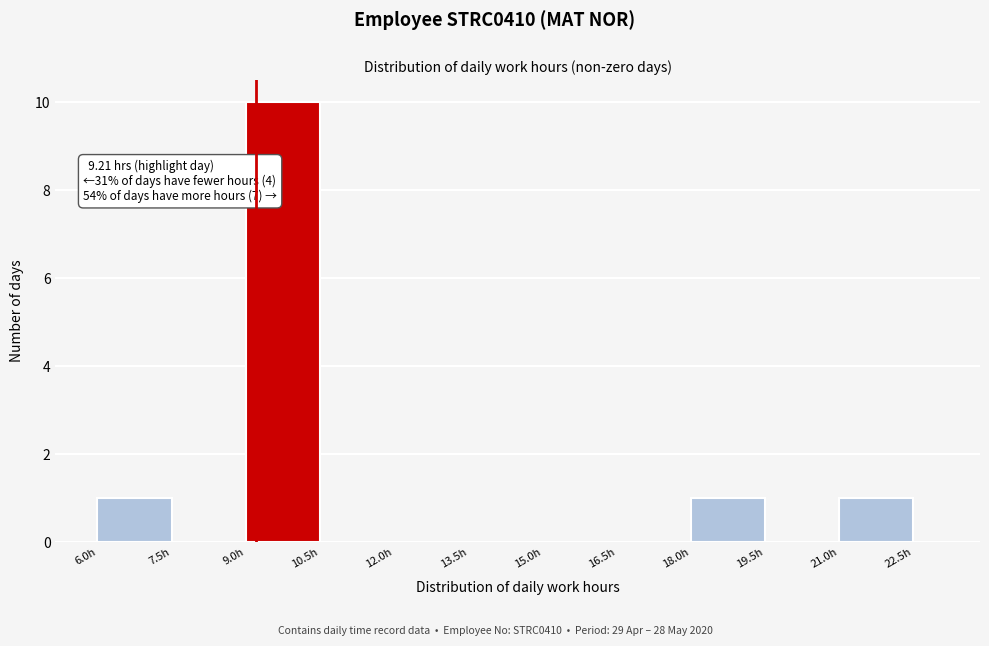

Around what value on the x-axis is the tallest bar? Give the approximate position of its centre, as read against the axis.

9.8